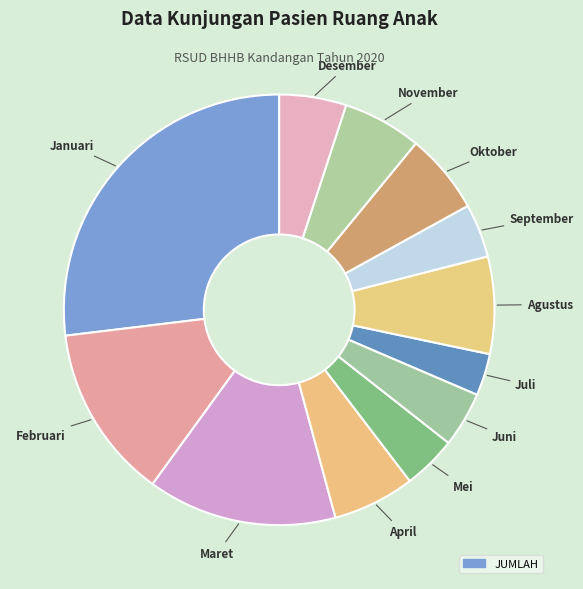

Rank the categories by value from lowest to highest.

Juli, Mei, September, Juni, Desember, November, Oktober, April, Agustus, Februari, Maret, Januari